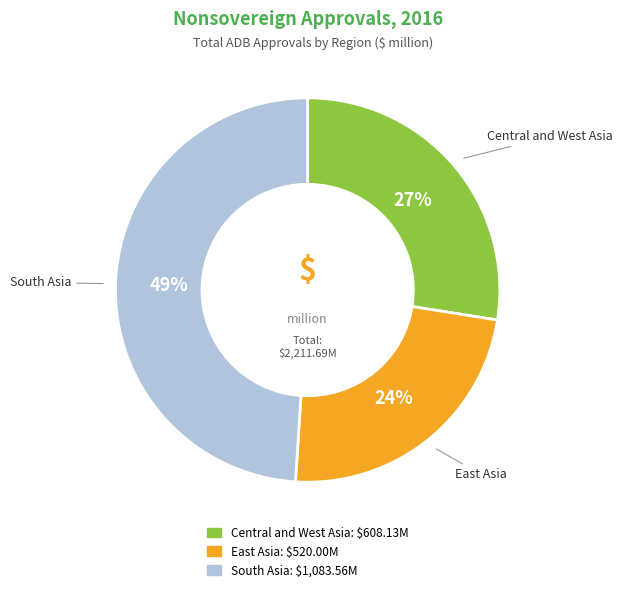

To the nearest percent, what percentage of the pie is South Asia?

49%